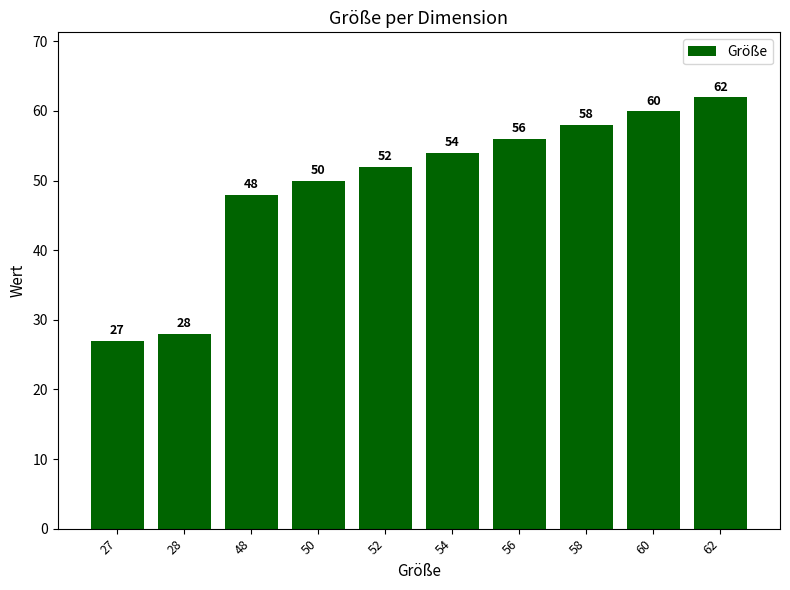

List the labels in order of value, smallest first.

27, 28, 48, 50, 52, 54, 56, 58, 60, 62